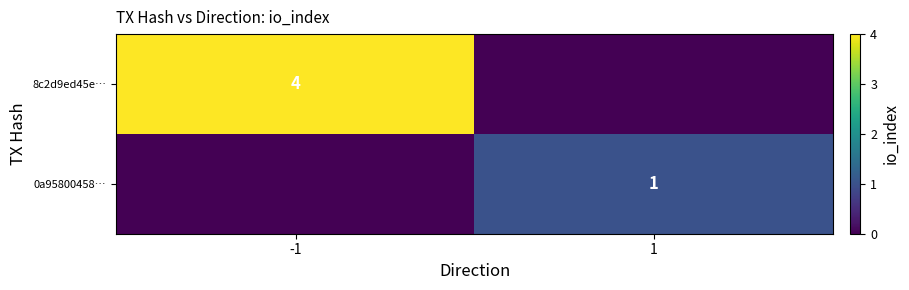

The 8c2d9ed45e… series shows 4 at -1. True or false?

True